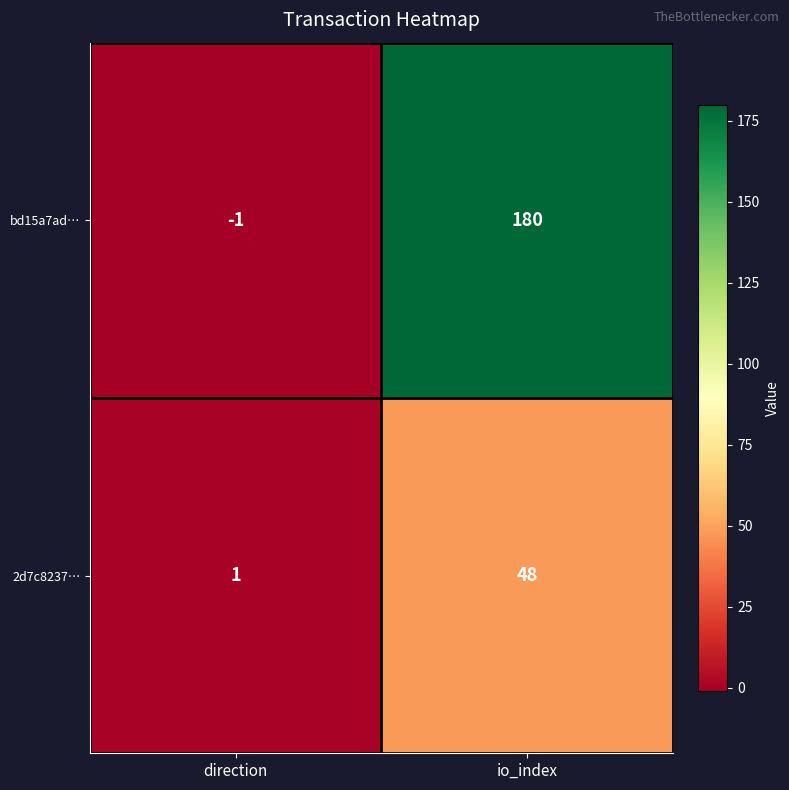

Reading left to right, list all the values displayed in this chart.

bd15a7ad…: direction=-1	io_index=180
2d7c8237…: direction=1	io_index=48